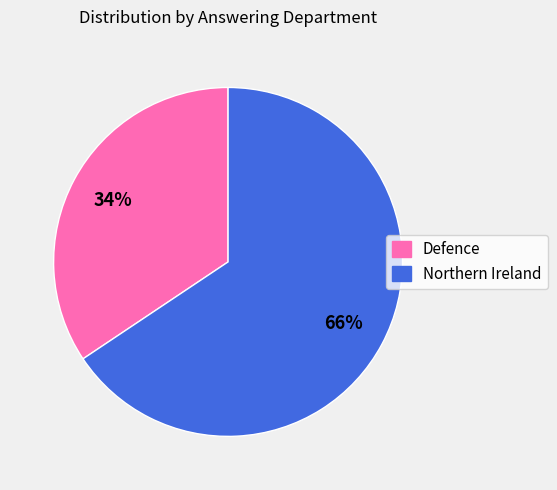

Between Defence and Northern Ireland, which is larger?

Northern Ireland